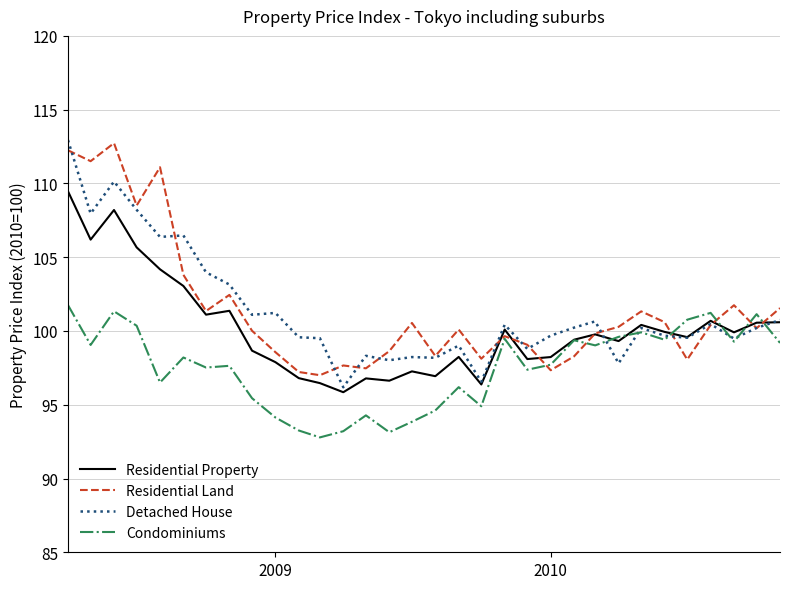

What is the difference between the maximum and minimum values in the Condominiums series?

9.0